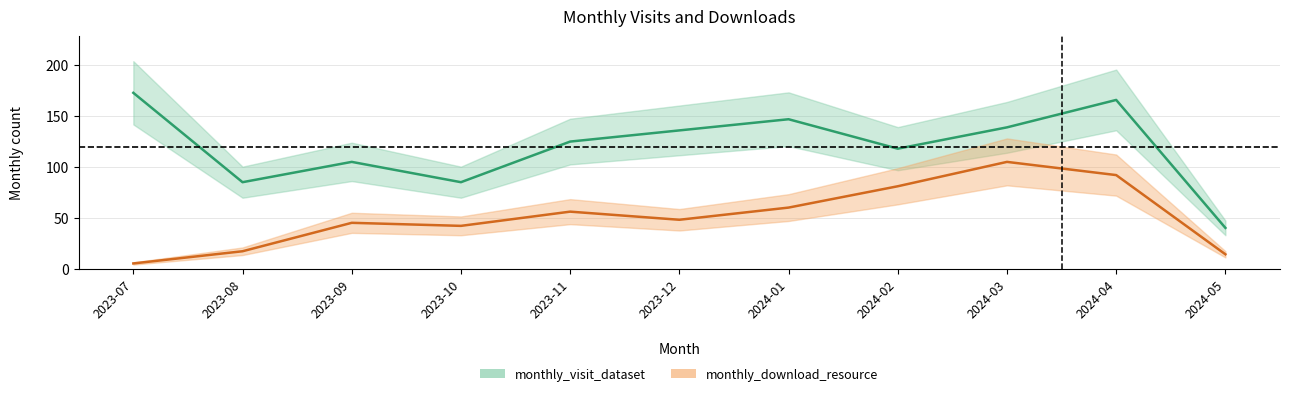

Rank the series by their maximum value, from lowest to highest.

monthly_download_resource, monthly_visit_dataset